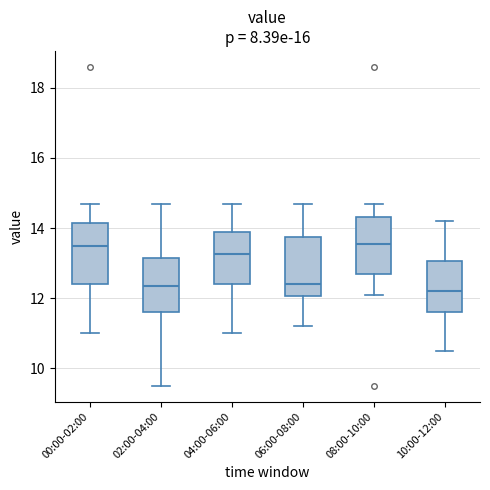

Reading left to right, read every box against the y-axis: the position of its median line, the range the box covers, and the ends of its whiskers. The values are not printed on the chart, so give them approximately, as read against the axis.

00:00-02:00: median 13.6, box 12.4 to 14.2, whiskers 11.0 to 14.8
02:00-04:00: median 12.4, box 11.6 to 13.2, whiskers 9.6 to 14.8
04:00-06:00: median 13.2, box 12.4 to 13.8, whiskers 11.0 to 14.8
06:00-08:00: median 12.4, box 12.0 to 13.8, whiskers 11.2 to 14.8
08:00-10:00: median 13.6, box 12.8 to 14.4, whiskers 12.2 to 14.8
10:00-12:00: median 12.2, box 11.6 to 13.0, whiskers 10.6 to 14.2